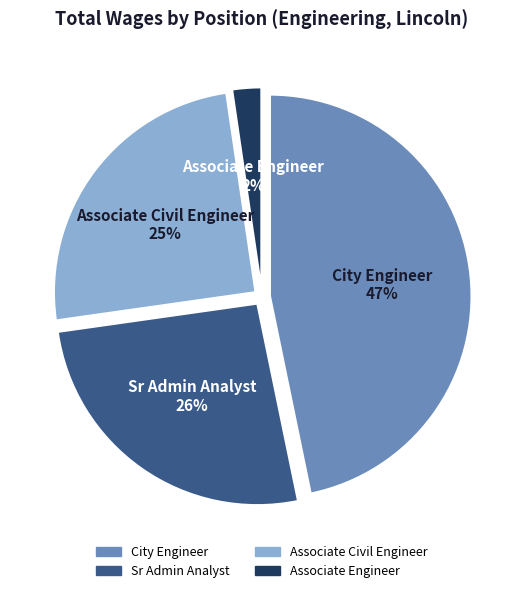

What is the largest slice in the pie chart?

City Engineer